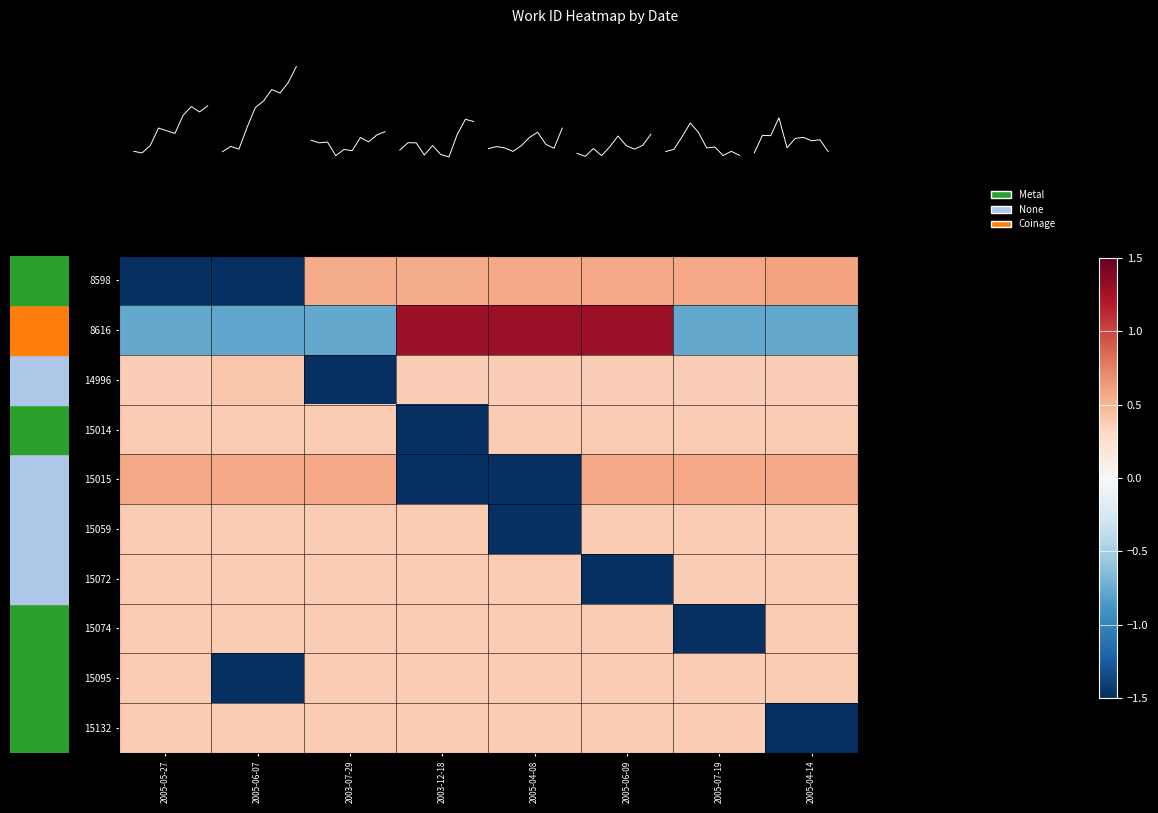

Reading right to left, extract all data points from this chart.

8598: 2005-04-14=0.6	2005-07-19=0.6	2005-06-09=0.6	2005-04-08=0.6	2003-12-18=0.6	2003-07-29=0.6	2005-06-07=-1.5	2005-05-27=-1.5
8616: 2005-04-14=-0.8	2005-07-19=-0.8	2005-06-09=1.3	2005-04-08=1.3	2003-12-18=1.3	2003-07-29=-0.8	2005-06-07=-0.8	2005-05-27=-0.8
14996: 2005-04-14=0.4	2005-07-19=0.4	2005-06-09=0.4	2005-04-08=0.4	2003-12-18=0.4	2003-07-29=-1.5	2005-06-07=0.4	2005-05-27=0.4
15014: 2005-04-14=0.4	2005-07-19=0.4	2005-06-09=0.4	2005-04-08=0.4	2003-12-18=-1.5	2003-07-29=0.4	2005-06-07=0.4	2005-05-27=0.4
15015: 2005-04-14=0.6	2005-07-19=0.6	2005-06-09=0.6	2005-04-08=-1.5	2003-12-18=-1.5	2003-07-29=0.6	2005-06-07=0.6	2005-05-27=0.6
15059: 2005-04-14=0.4	2005-07-19=0.4	2005-06-09=0.4	2005-04-08=-1.5	2003-12-18=0.4	2003-07-29=0.4	2005-06-07=0.4	2005-05-27=0.4
15072: 2005-04-14=0.4	2005-07-19=0.4	2005-06-09=-1.5	2005-04-08=0.4	2003-12-18=0.4	2003-07-29=0.4	2005-06-07=0.4	2005-05-27=0.4
15074: 2005-04-14=0.4	2005-07-19=-1.5	2005-06-09=0.4	2005-04-08=0.4	2003-12-18=0.4	2003-07-29=0.4	2005-06-07=0.4	2005-05-27=0.4
15095: 2005-04-14=0.4	2005-07-19=0.4	2005-06-09=0.4	2005-04-08=0.4	2003-12-18=0.4	2003-07-29=0.4	2005-06-07=-1.5	2005-05-27=0.4
15132: 2005-04-14=-1.5	2005-07-19=0.4	2005-06-09=0.4	2005-04-08=0.4	2003-12-18=0.4	2003-07-29=0.4	2005-06-07=0.4	2005-05-27=0.4